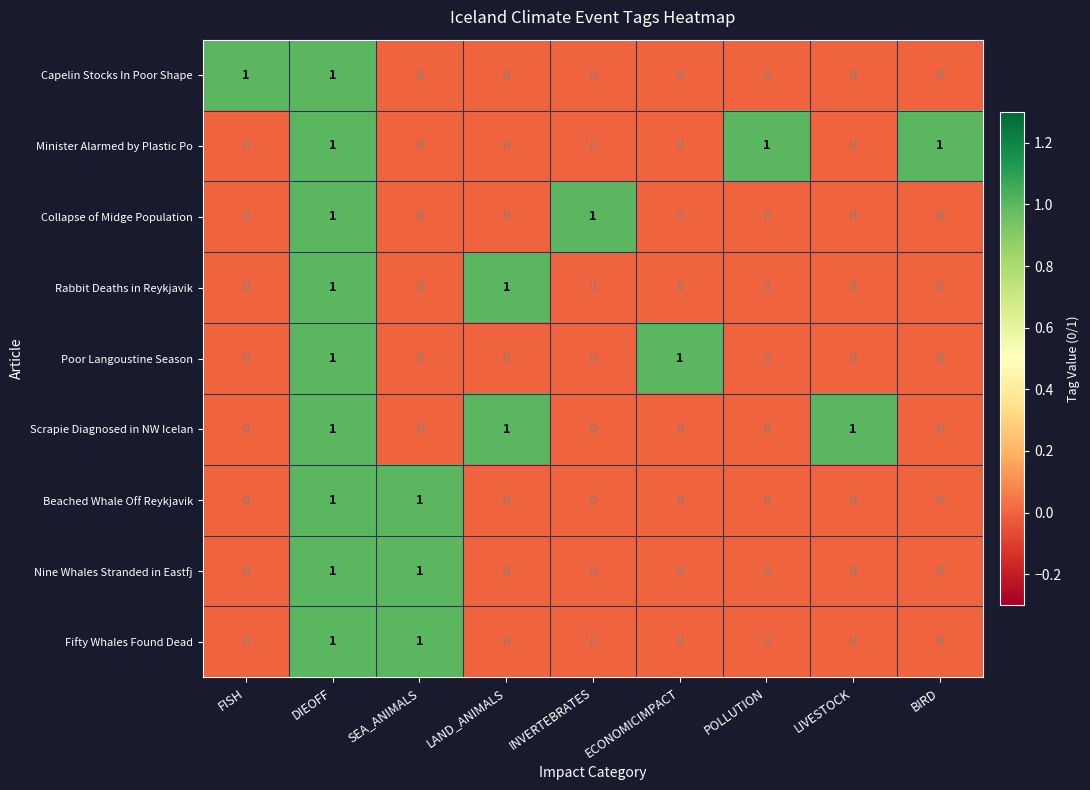

The Scrapie Diagnosed in NW Icelan series shows 0 at FISH. True or false?

True